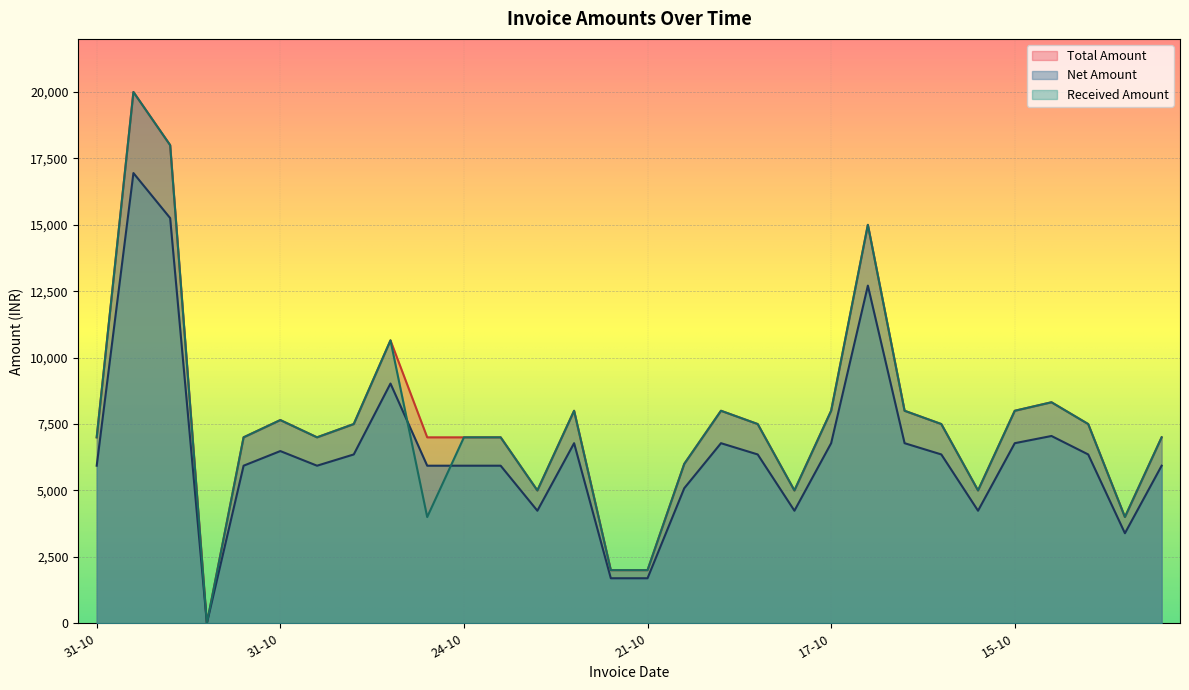

Reading left to right, what are all the values shown in this chart?

Net Amount: 5932.2	16949.2	15254.2	0.0	5932.2	6483.1	5932.2	6355.9	9025.4	5932.2	5932.2	5932.2	4237.3	6779.7	1694.9	1694.9	5084.7	6779.7	6355.9	4237.3	6779.7	12711.9	6779.7	6355.9	4237.3	6779.7	7050.8	6355.9	3389.8	5932.2
Total Amount: 7000.0	20000.0	18000.0	0.0	7000.0	7650.0	7000.0	7500.0	10650.0	7000.0	7000.0	7000.0	5000.0	8000.0	2000.0	2000.0	6000.0	8000.0	7500.0	5000.0	8000.0	15000.0	8000.0	7500.0	5000.0	8000.0	8320.0	7500.0	4000.0	7000.0
Received Amount: 7000.0	20000.0	18000.0	0.0	7000.0	7650.0	7000.0	7500.0	10650.0	4000.0	7000.0	7000.0	5000.0	8000.0	2000.0	2000.0	6000.0	8000.0	7500.0	5000.0	8000.0	15000.0	8000.0	7500.0	5000.0	8000.0	8320.0	7500.0	4000.0	7000.0